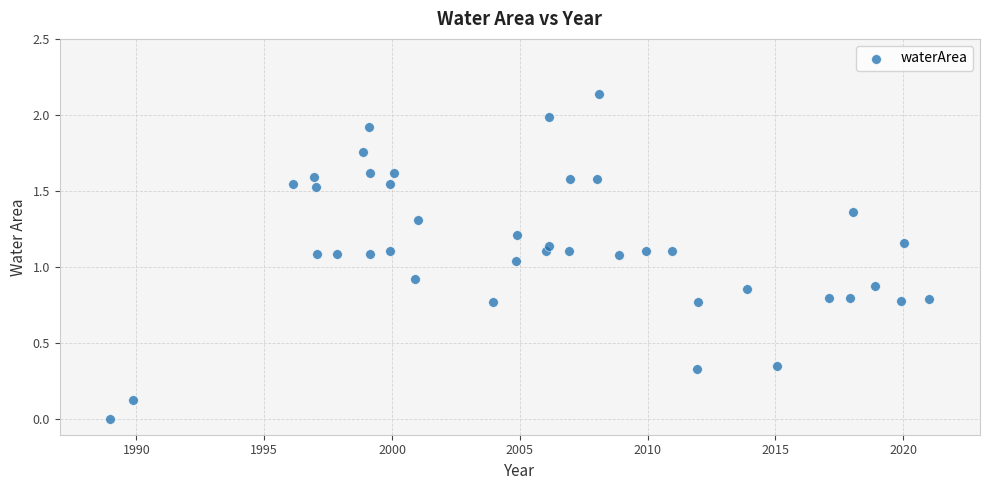

What is the range of X values (max minus min)?

32.0